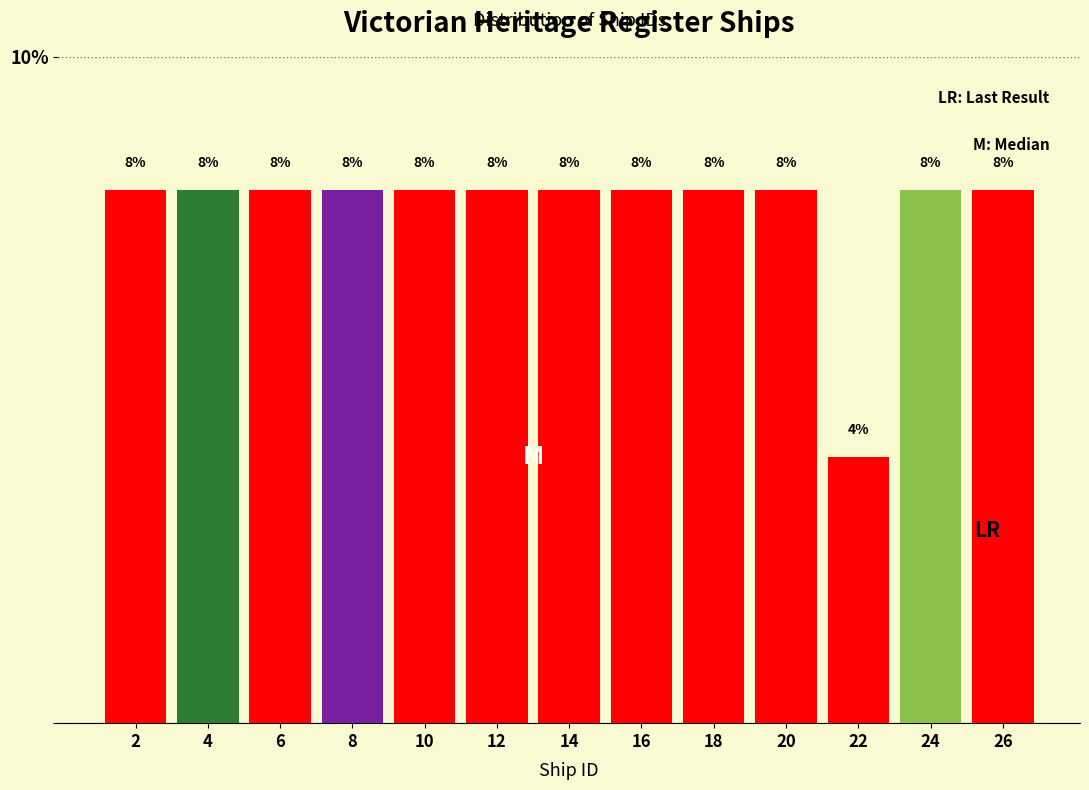

Reading left to right, transcribe this chart: for each bar, give the range it covers on the x-axis and its height.

1 to 3: 8
3 to 5: 8
5 to 7: 8
7 to 9: 8
9 to 11: 8
11 to 13: 8
13 to 15: 8
15 to 17: 8
17 to 19: 8
19 to 21: 8
21 to 23: 4
23 to 25: 8
25 to 27: 8